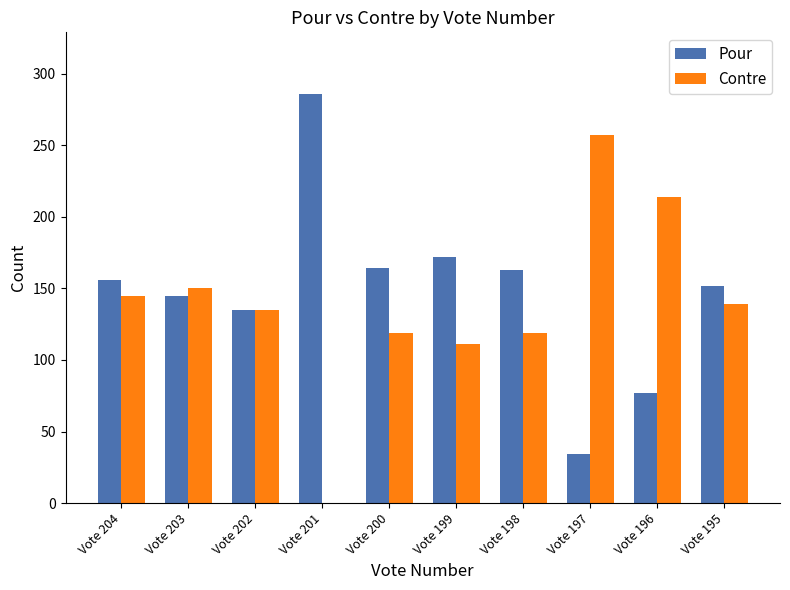

Where is Contre nearest to the value 128?

Vote 202